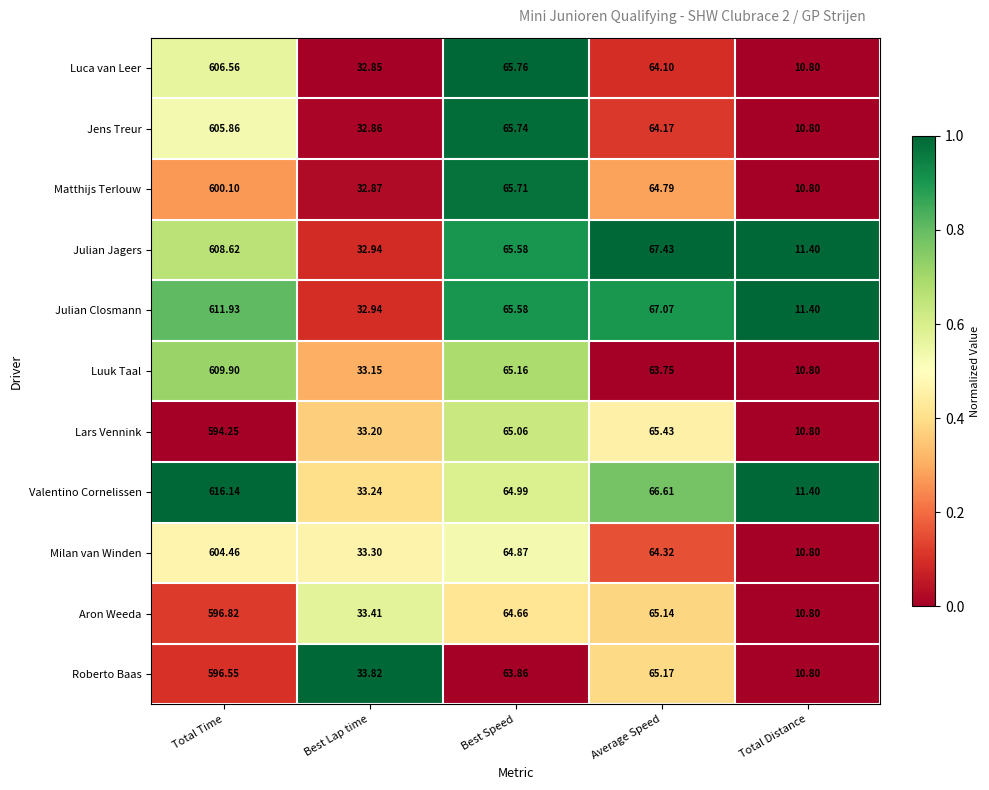

Is the value of Roberto Baas at Best Lap time greater than the value of Matthijs Terlouw at Best Lap time?

Yes